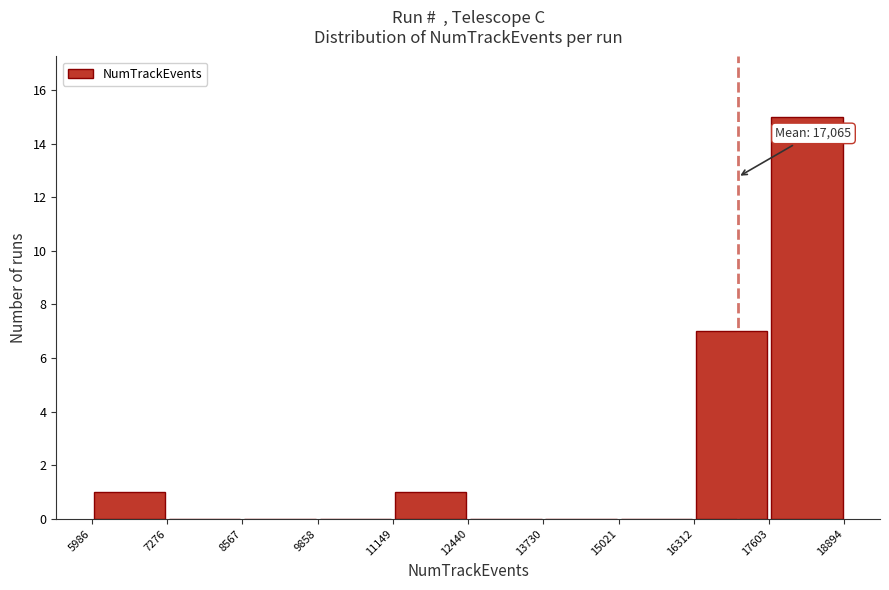

Over which range of the x-axis is the bar tallest?

17603 to 18894